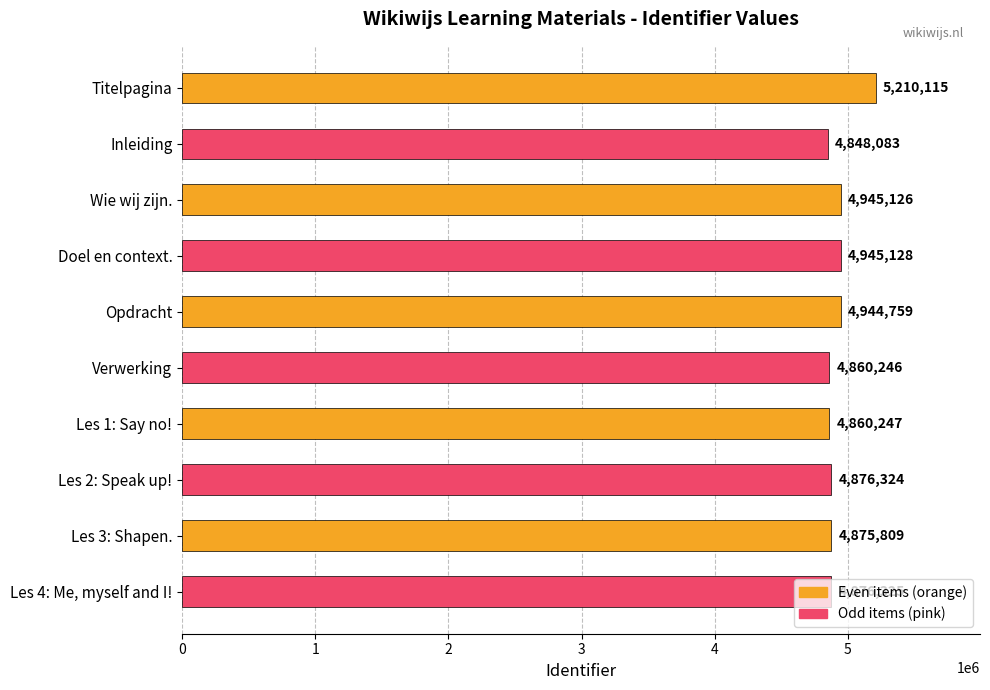

What is the ratio of the value at Wie wij zijn. to the value at Doel en context.?

1.0